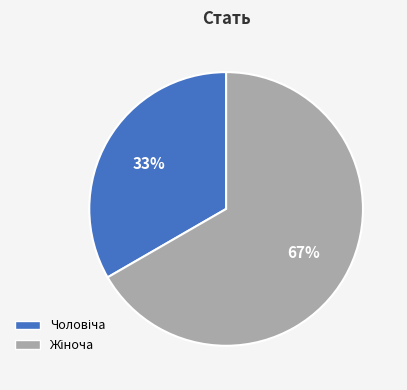

To the nearest percent, what is the average slice percentage?

50%